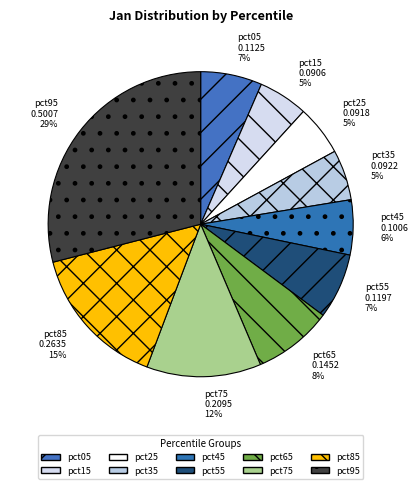

Between pct55 and pct85, which is larger?

pct85